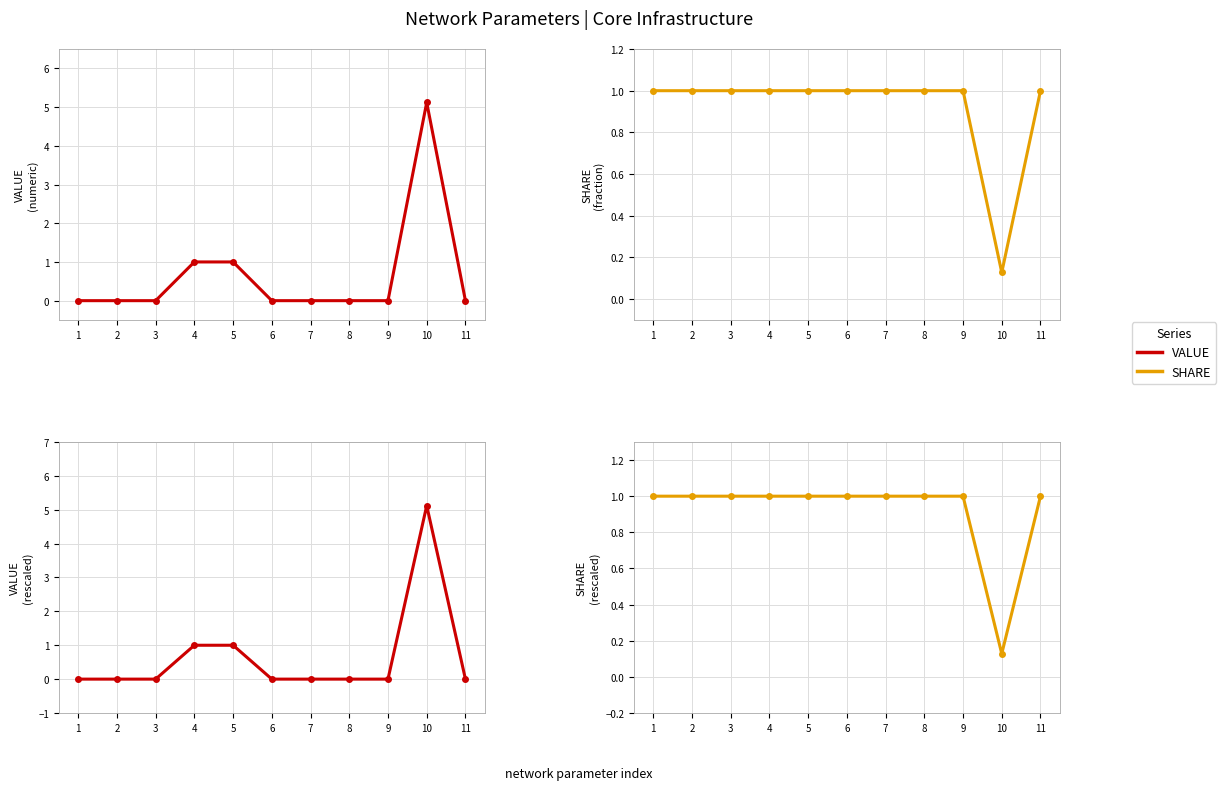

Between which two adjacent categories do SHARE and VALUE first intersect?

9 and 10